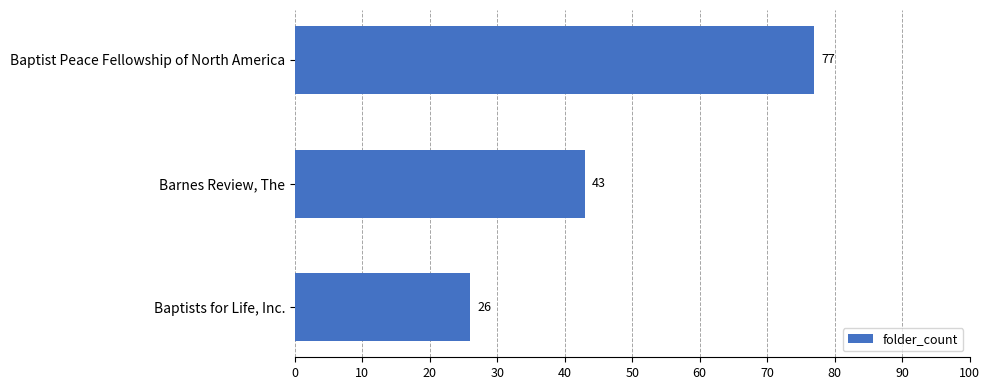

What is the average value?

49